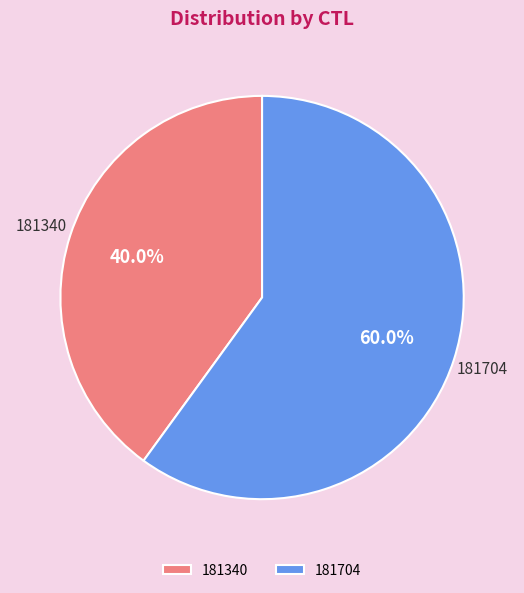

To the nearest percent, what portion does 181704 represent?

60%